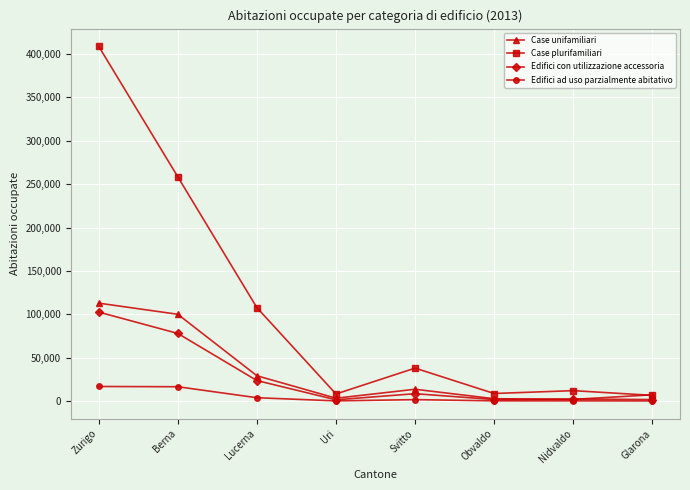

How many lines are shown in the chart?

4